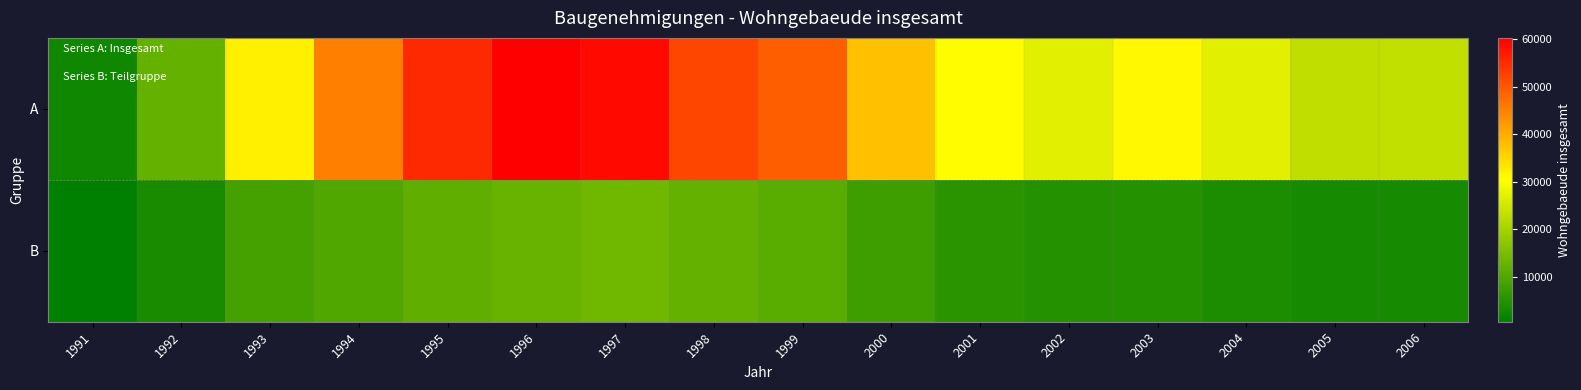

At 1992, list the series in order from smallest to largest.

B, A